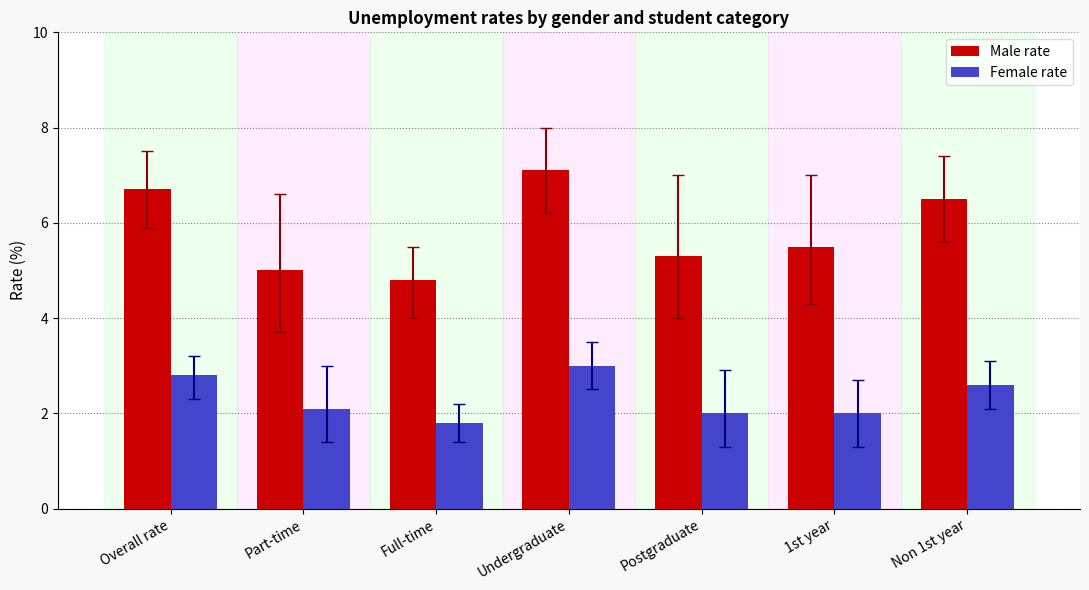

What is the value of the Male rate bar at the 2nd from the left?

5.0